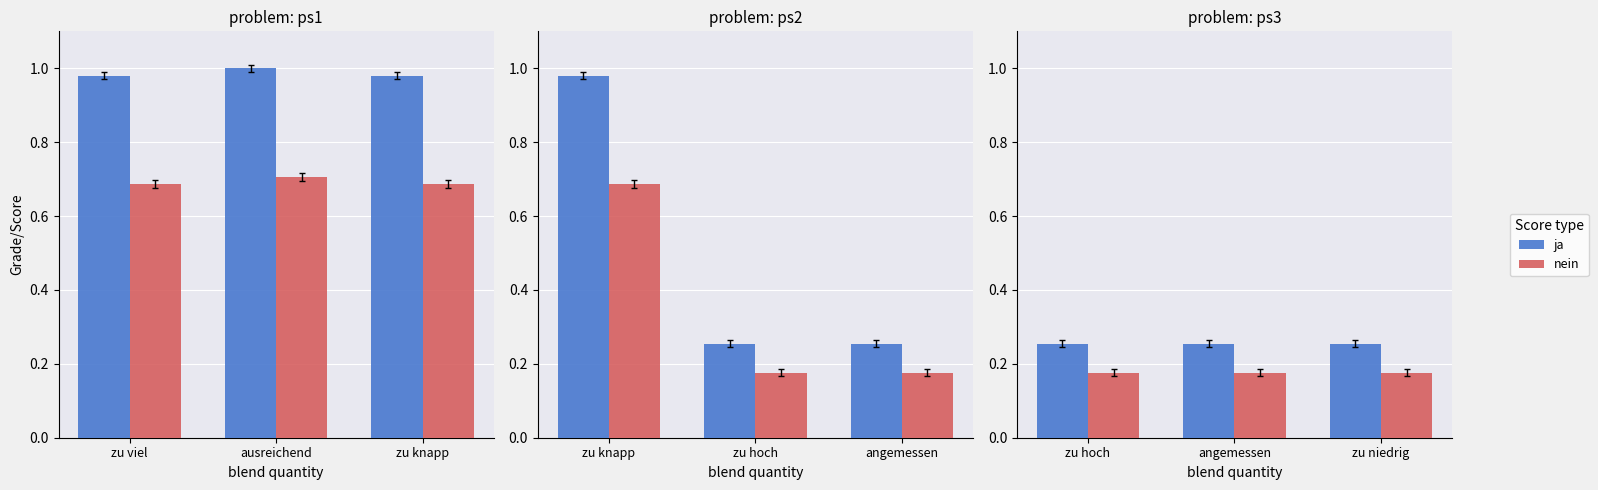

At how many categories does at least one series exceed 0?

3